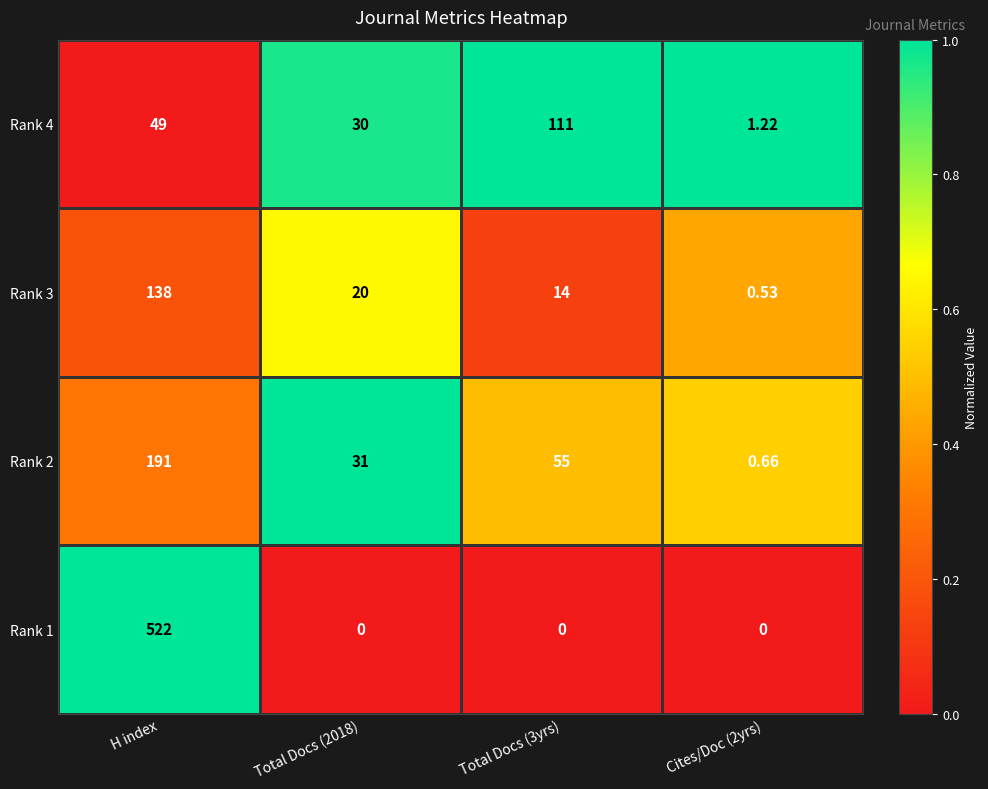

At which label does Rank 2 first exceed 55?

H index